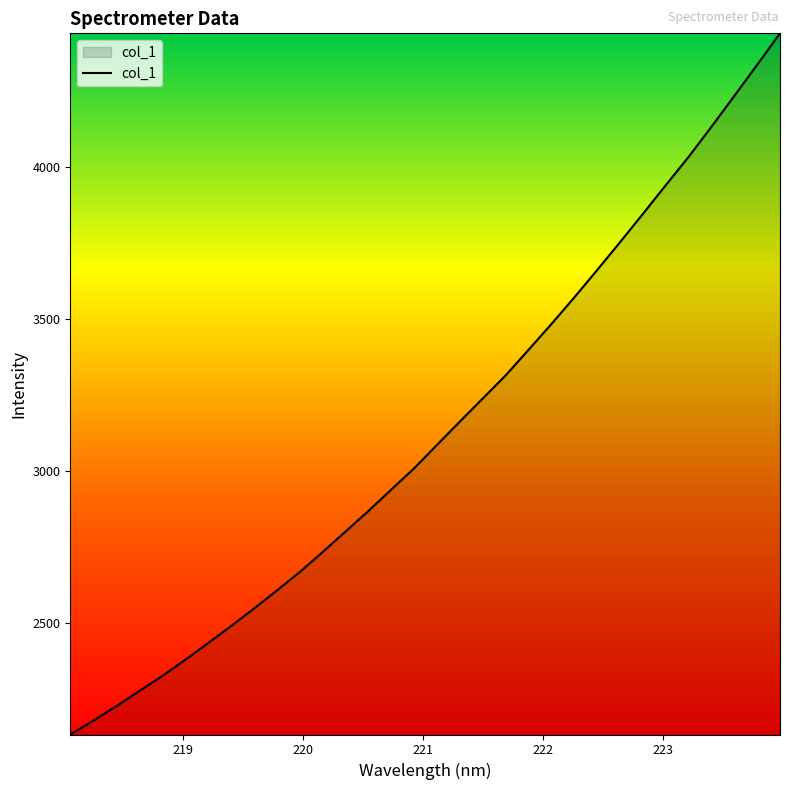

What is the smallest value displayed?

2132.2